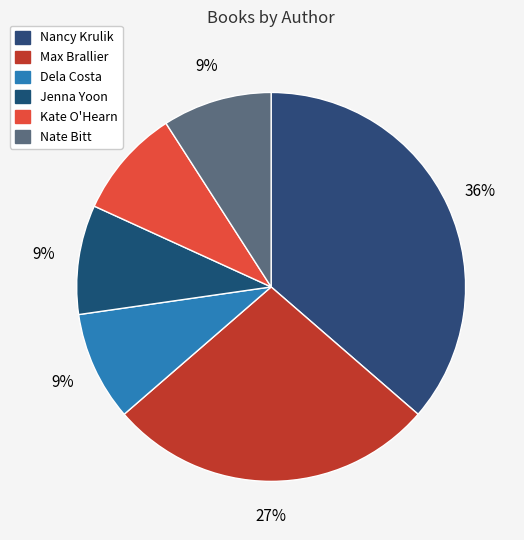

What portion of the pie excludes Max Brallier?

72.7%